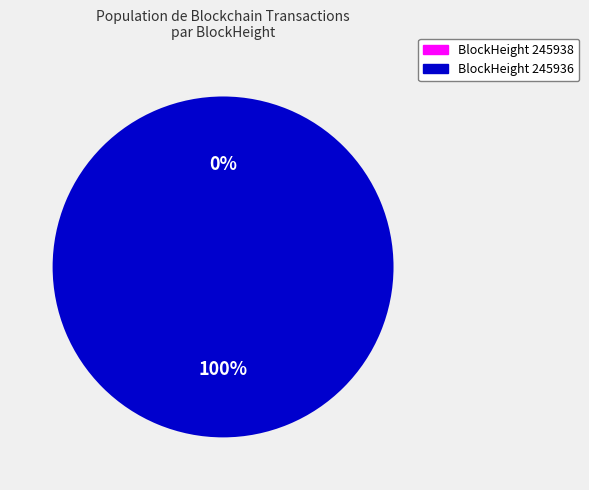

How many segments does this pie chart have?

2